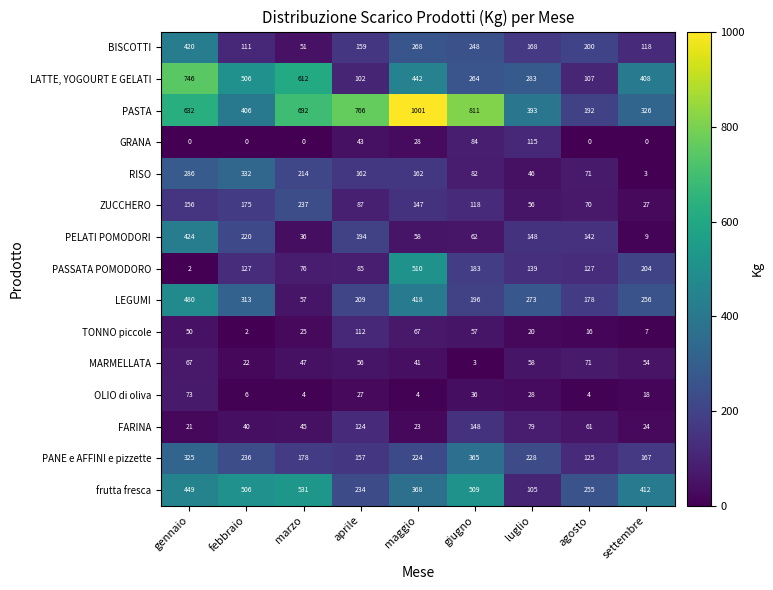

True or false: LATTE, YOGOURT E GELATI has a value of 102 at aprile.

True